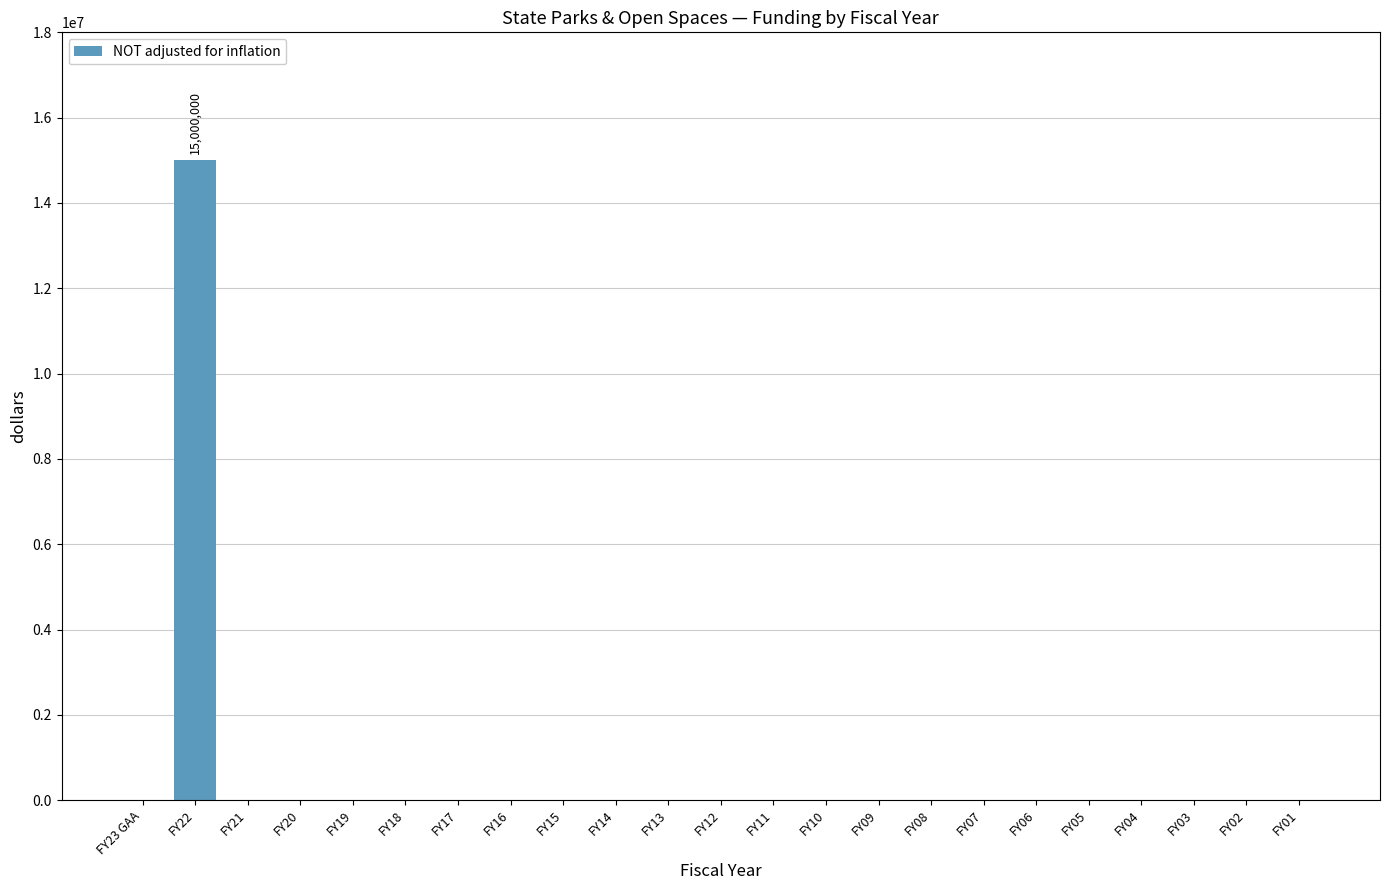

What is the sum of all values?

15000000